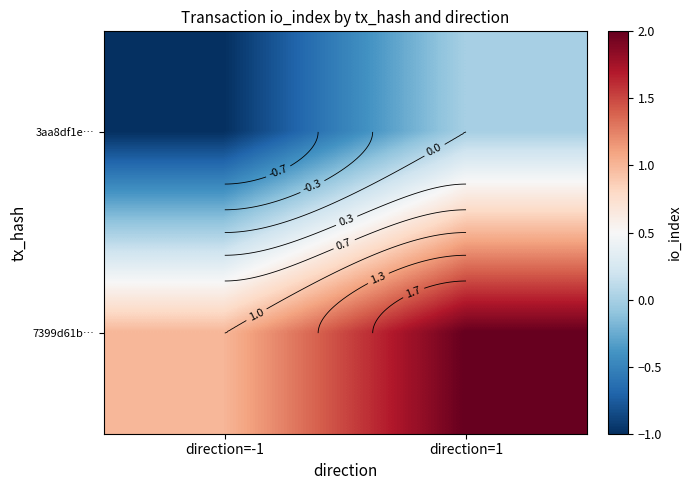

Is it true that 7399d61b… equals 3 at direction=1?

False